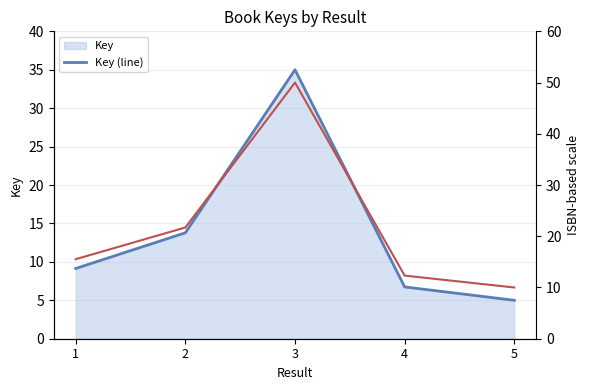

What is the lowest value of the Key (line) series?

5.0